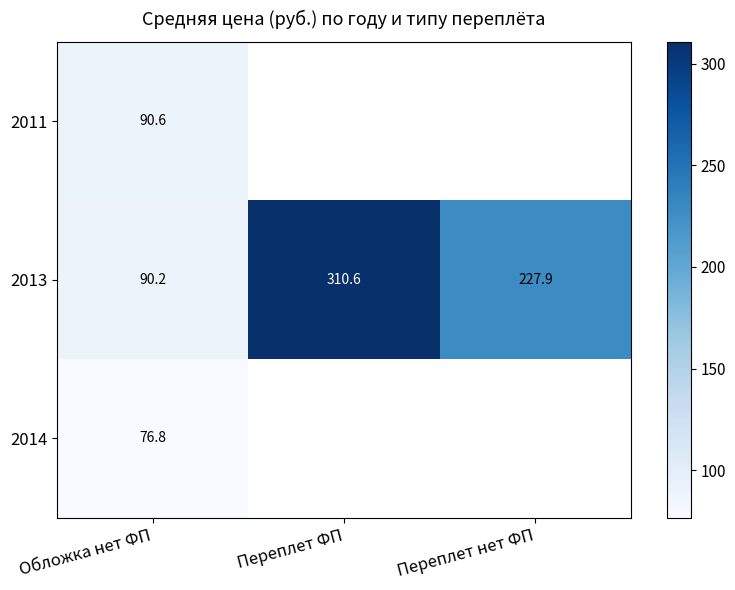

What is the difference between the 2013 values at Переплет нет ФП and Обложка нет ФП?

137.7